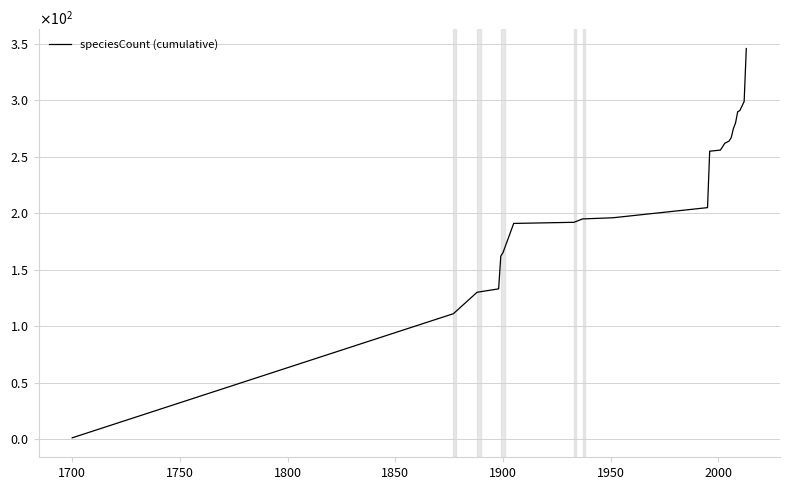

Does the chart have visible grid lines?

Yes